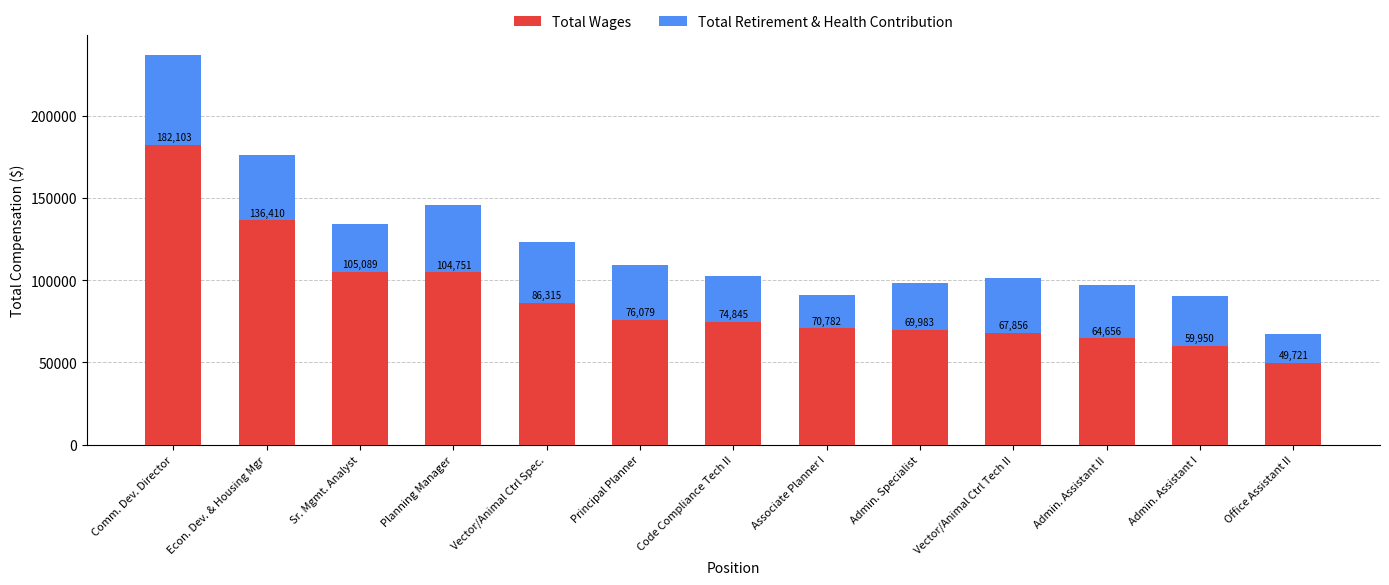

What is the difference between the second highest and minimum values in the Total Wages series?

86689